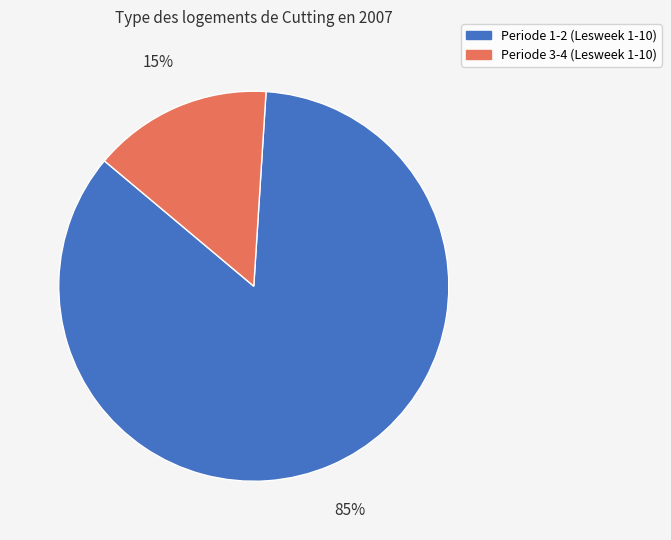

To the nearest percent, what portion does Periode 3-4 (Lesweek 1-10) represent?

15%